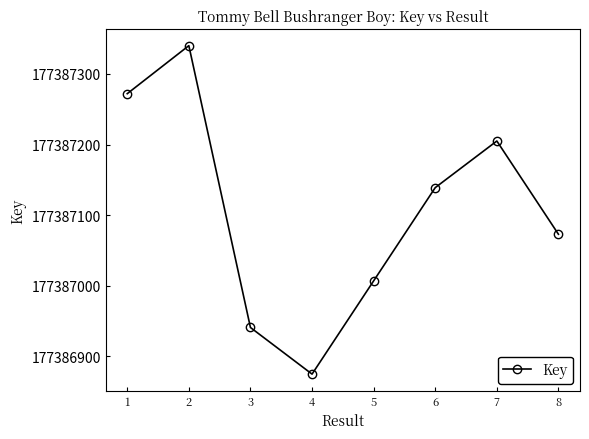

At which category does the data reach its first local peak?

2